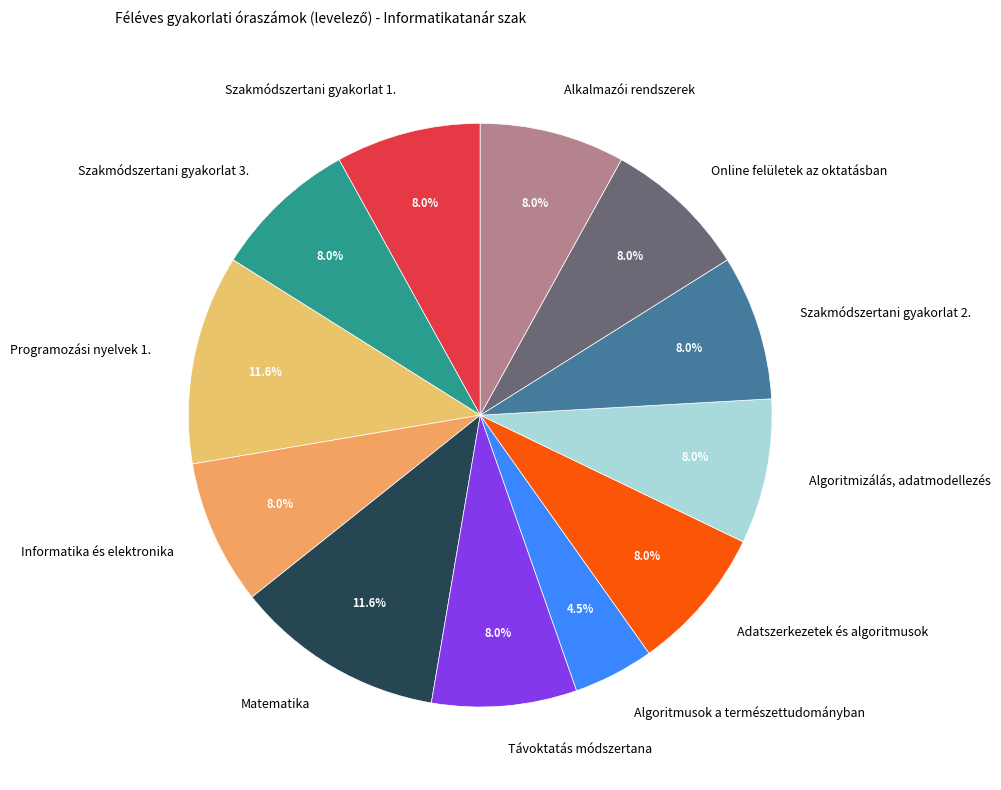

Is the sum of Alkalmazói rendszerek and Online felületek az oktatásban greater than half?

No